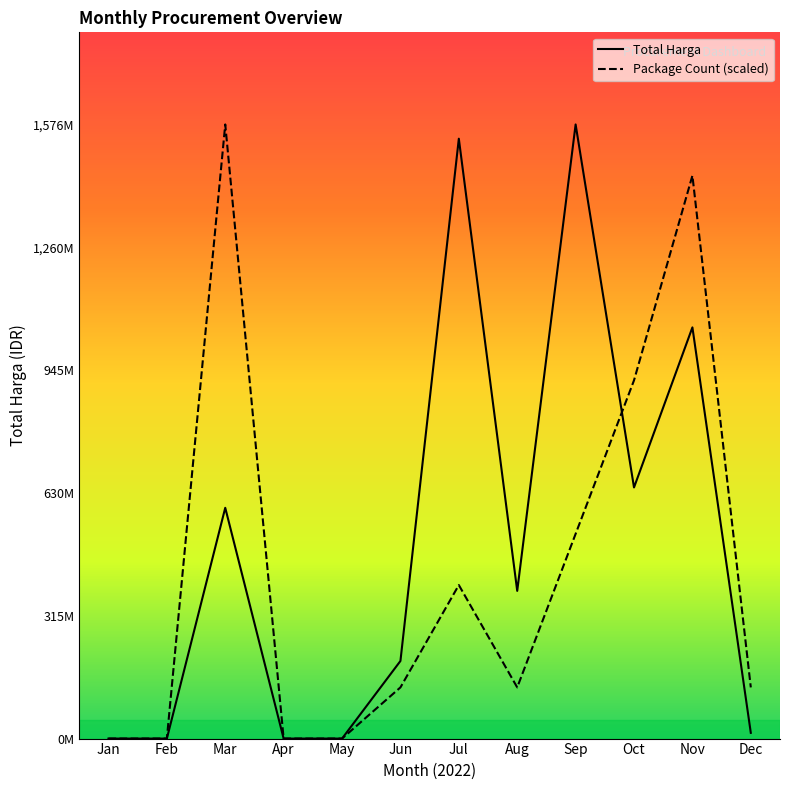

Is this an area chart (filled region under the line)?

No